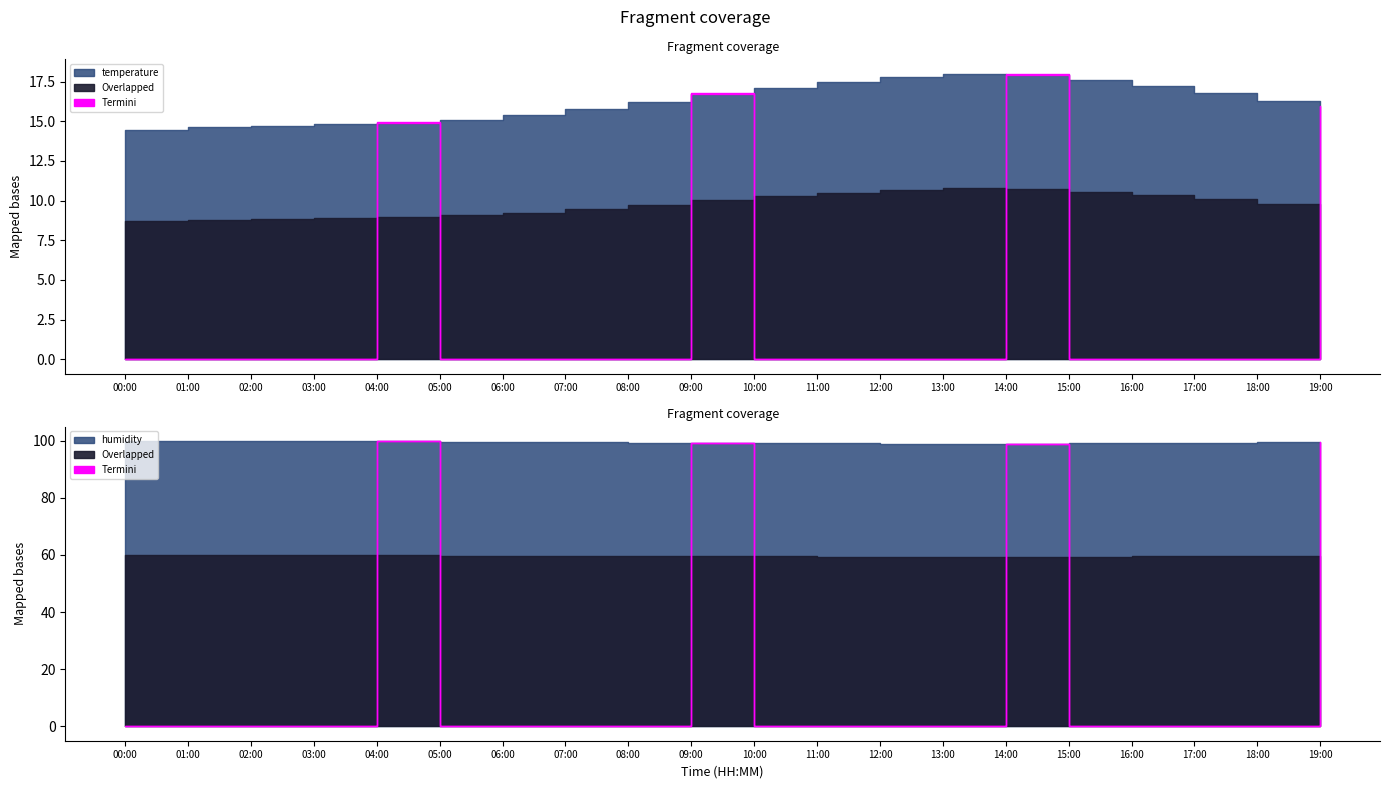

At which category is the sum across all series the highest?

14:00